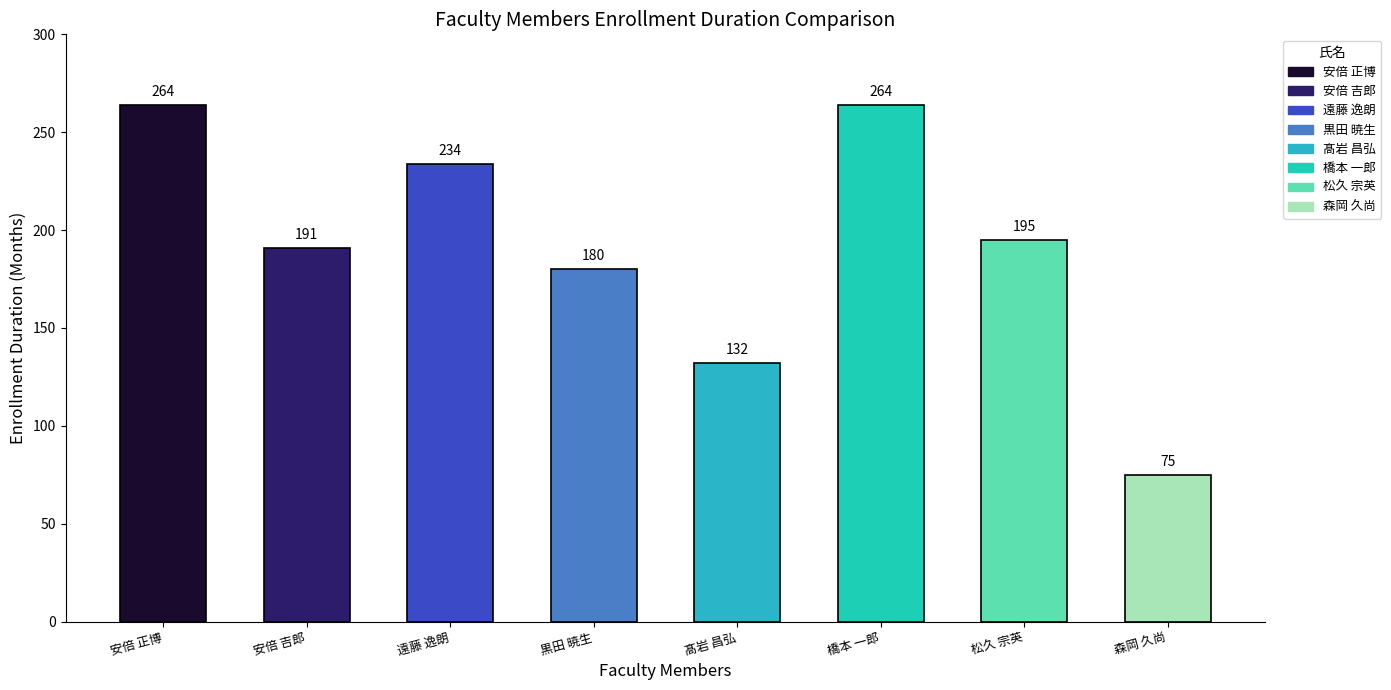

How many bars are there in total?

8